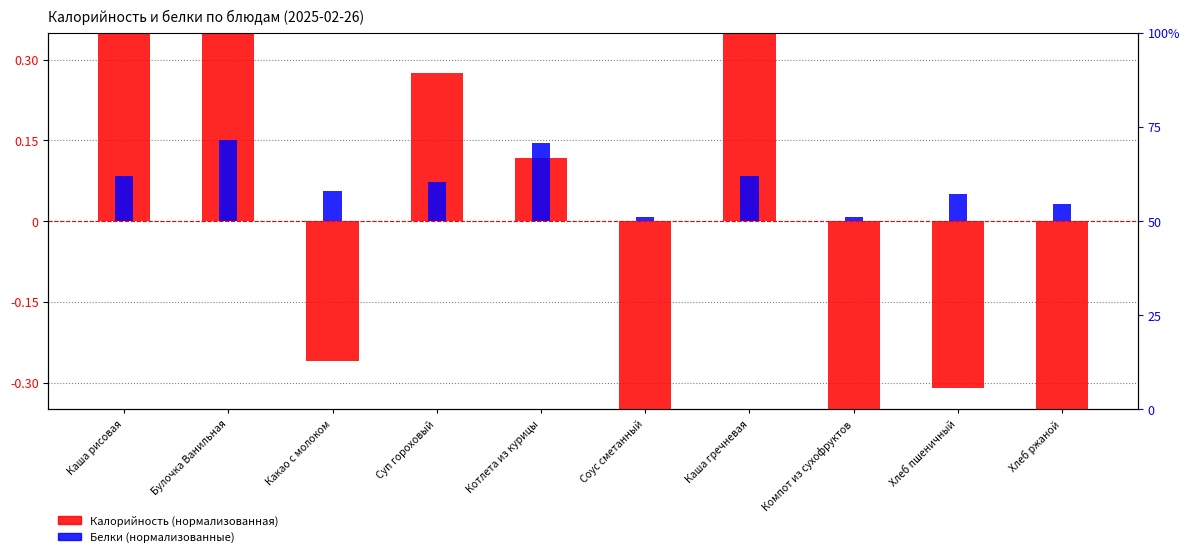

How many bars are there in total?

20